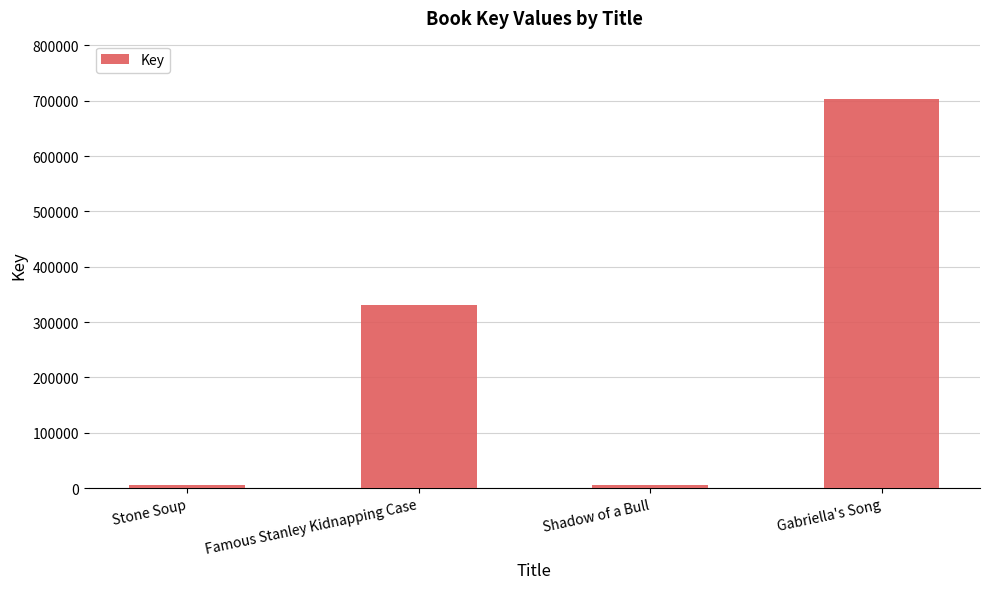

Where is the data nearest to the value 354332?

Famous Stanley Kidnapping Case